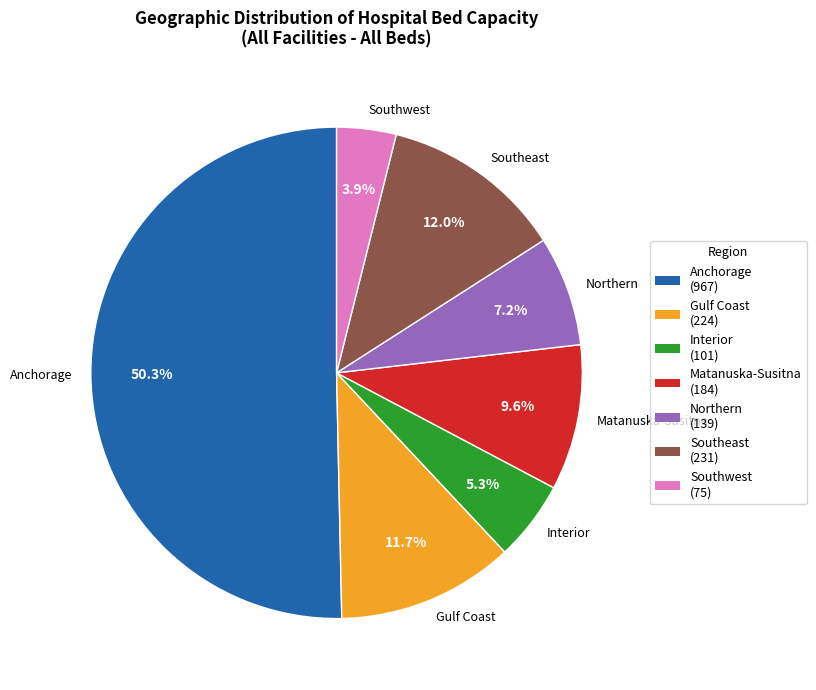

The Northern slice represents 7% of the pie. True or false?

True